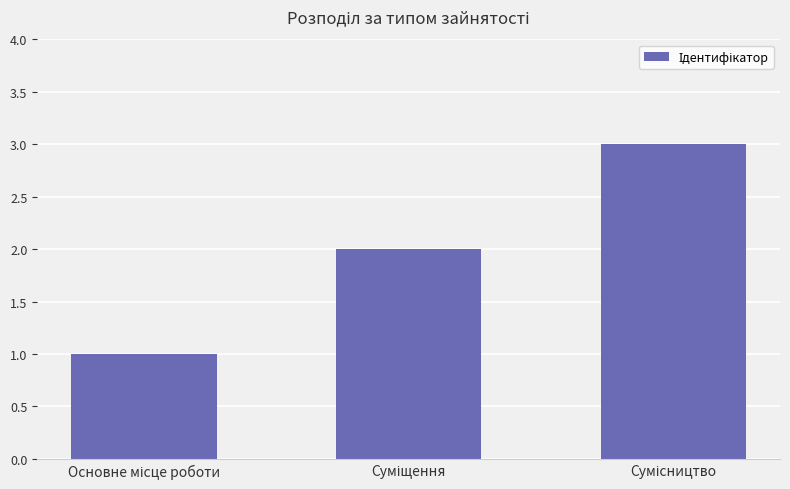

What is the sum of all values?

6